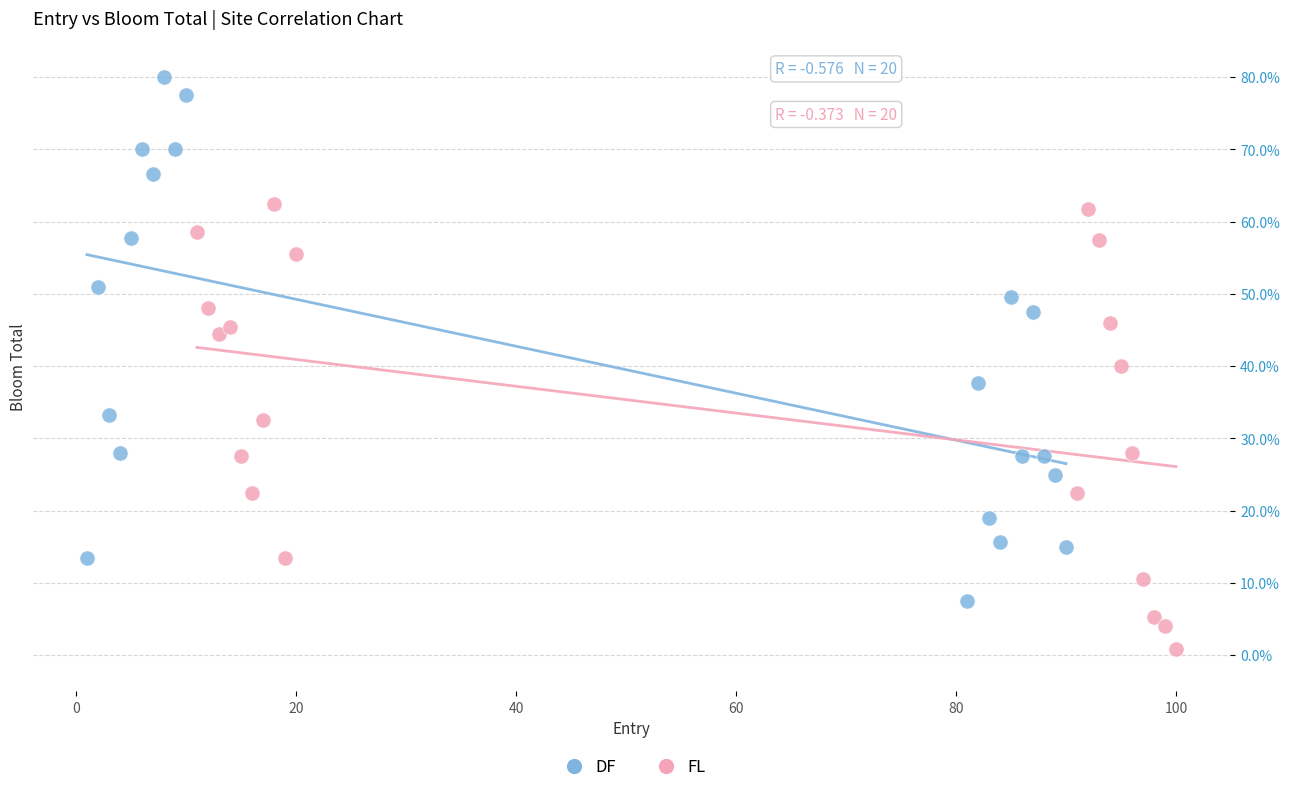

What are all the series names shown in the legend?

DF, FL